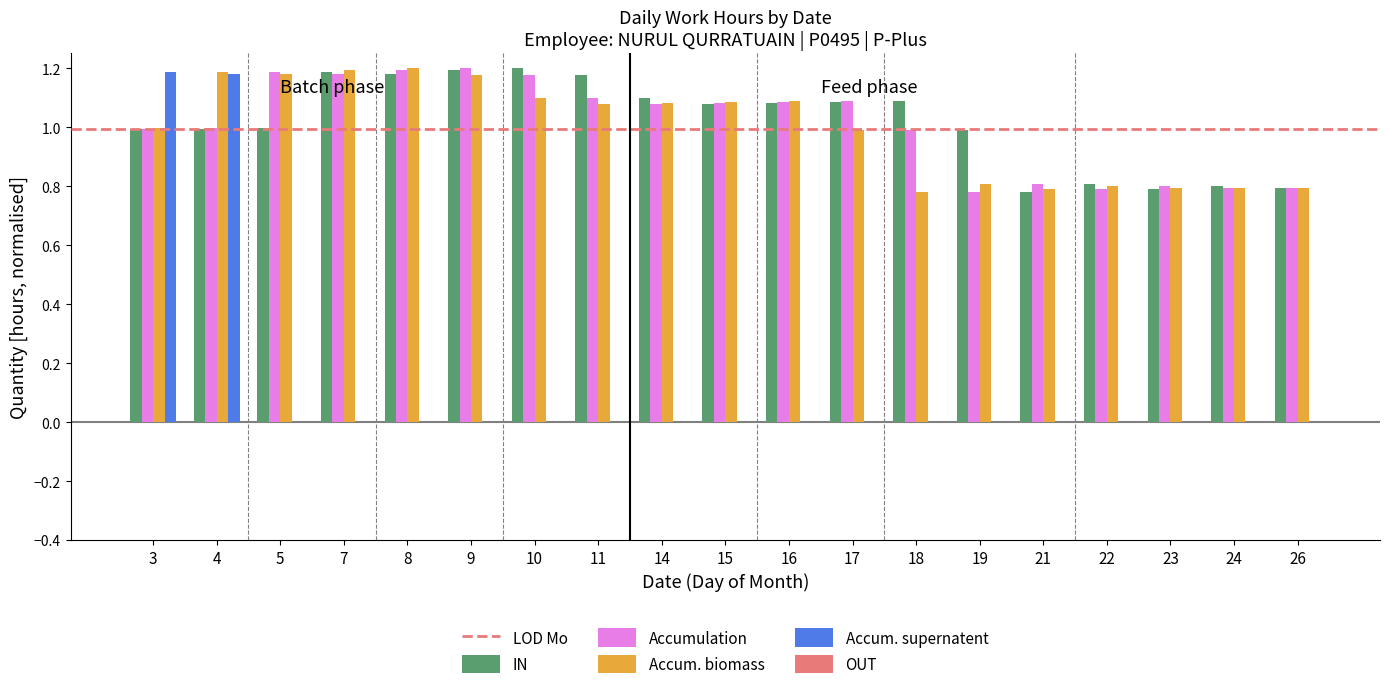

Is the value of Accumulation at 7 greater than the value of Accum. biomass at 24?

Yes